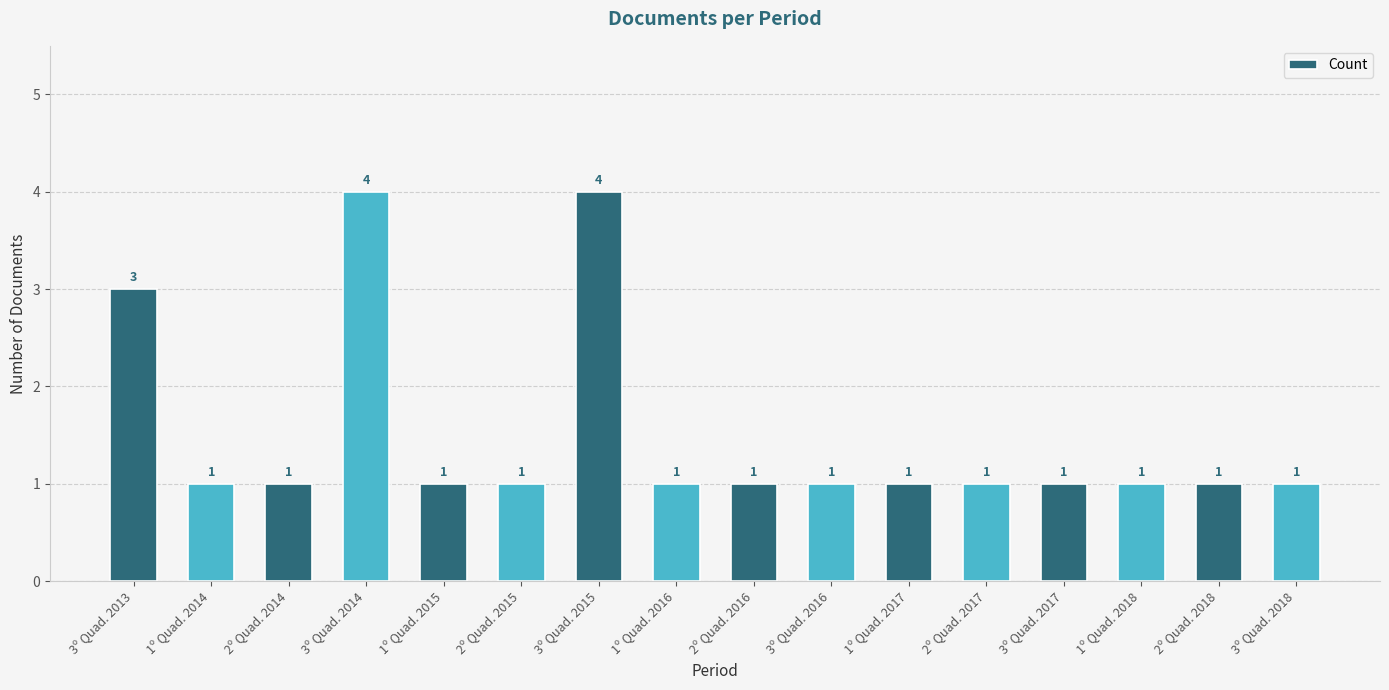

How many data points are above 1?

3